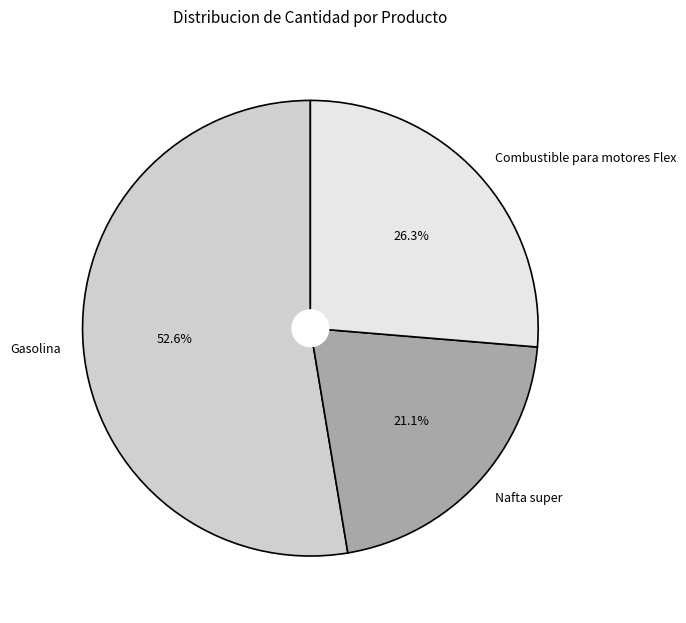

To the nearest percent, what is the difference between the Nafta super and Combustible para motores Flex slice percentages?

5%